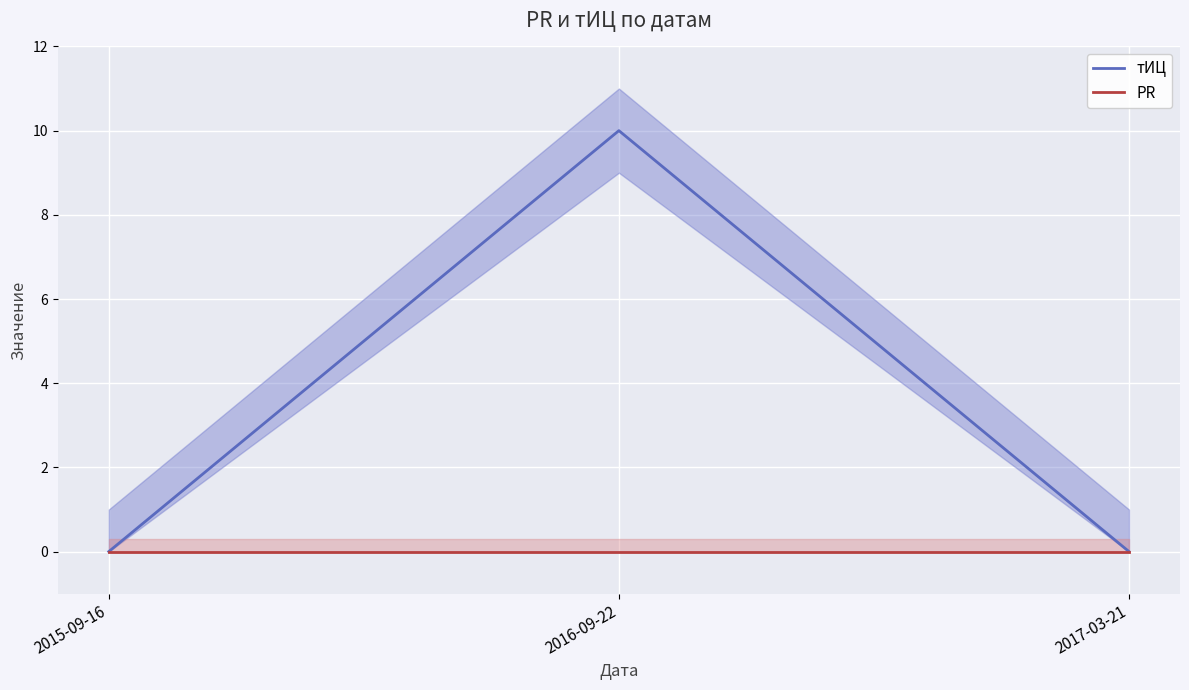

The value of PR at 2015-09-16 is 0. True or false?

True